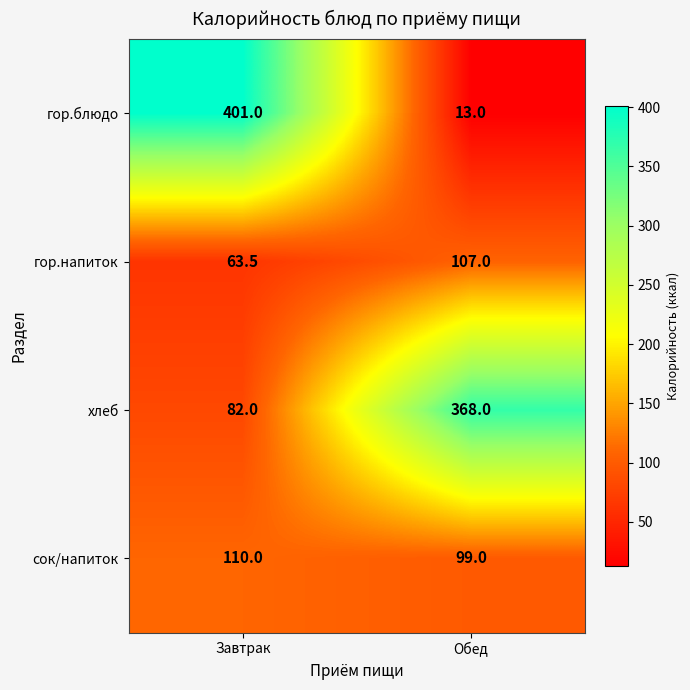

At which label does сок/напиток reach its minimum?

Обед